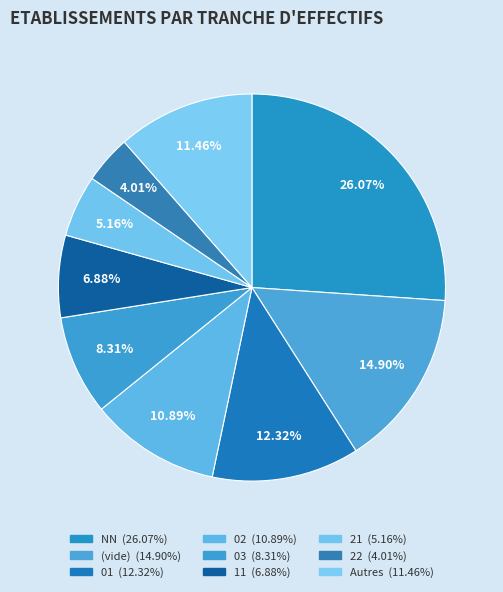

Which slice is the largest?

NN